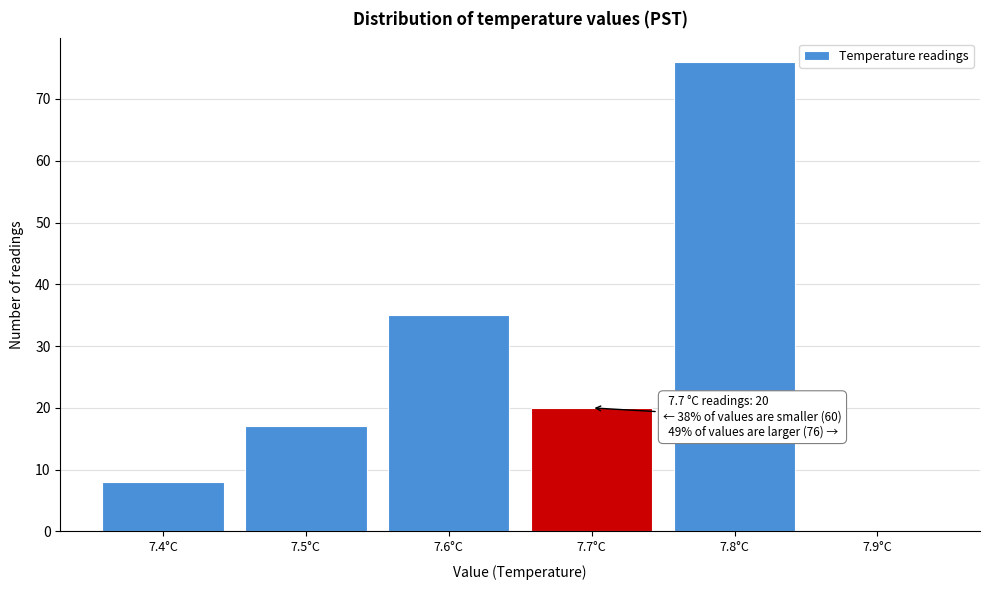

Which range on the x-axis has the tallest bar?

7.75 to 7.85